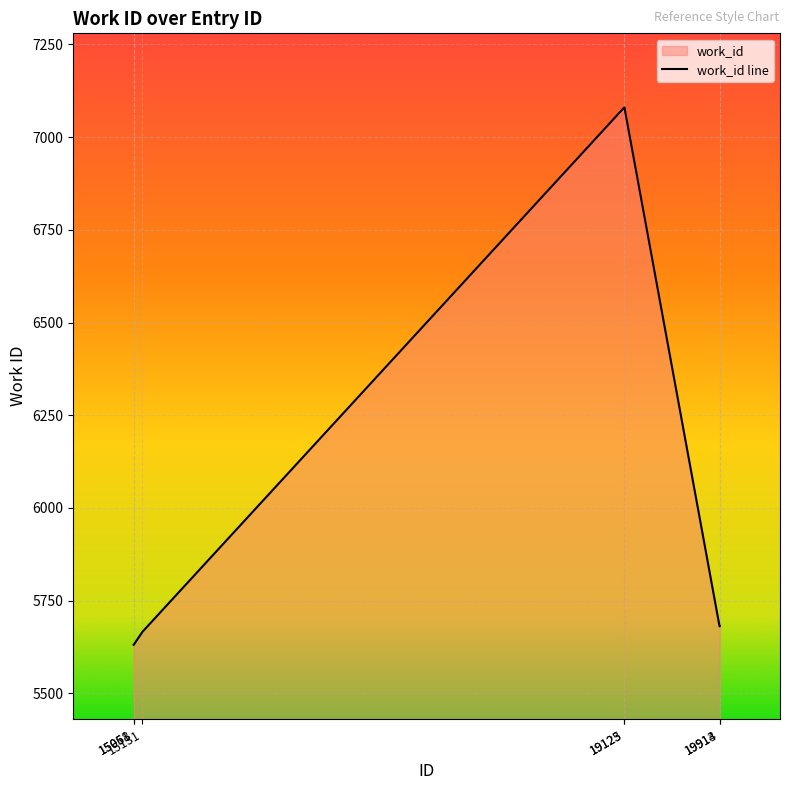

How many lines are shown in the chart?

1